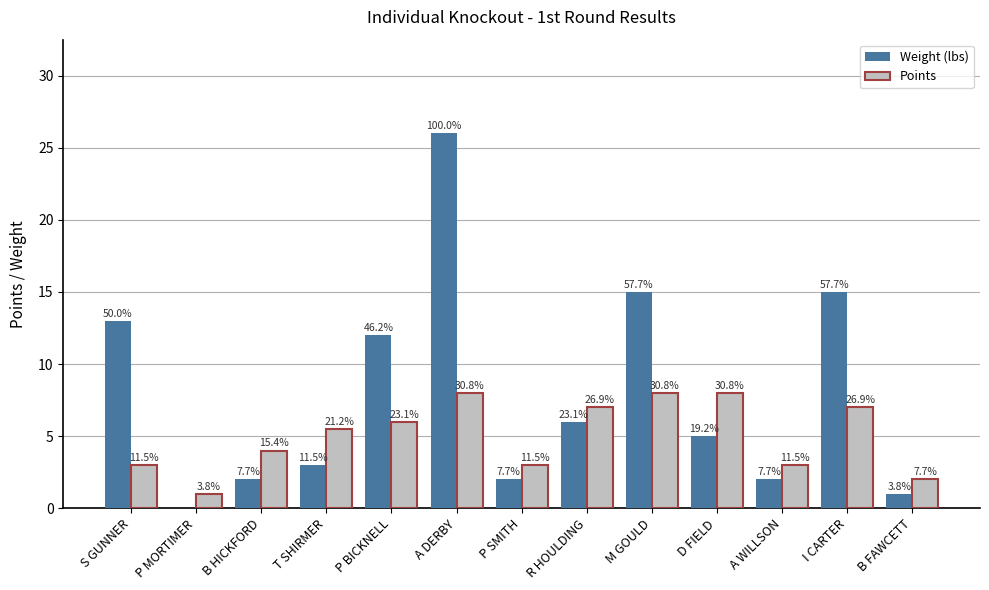

What are all the series names shown in the legend?

Weight (lbs), Points